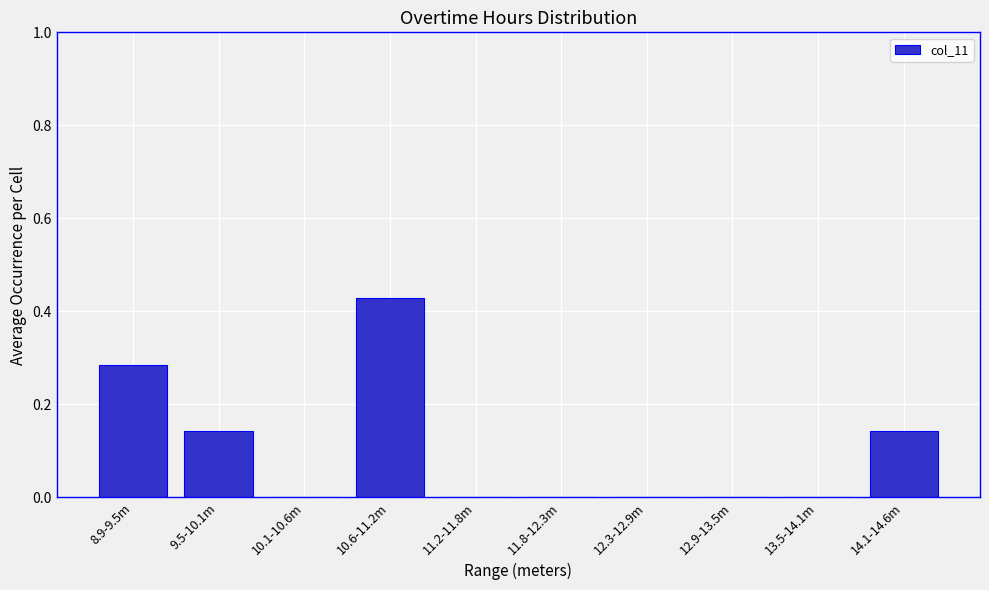

Which category has the highest value across all series?

10.6-11.2m